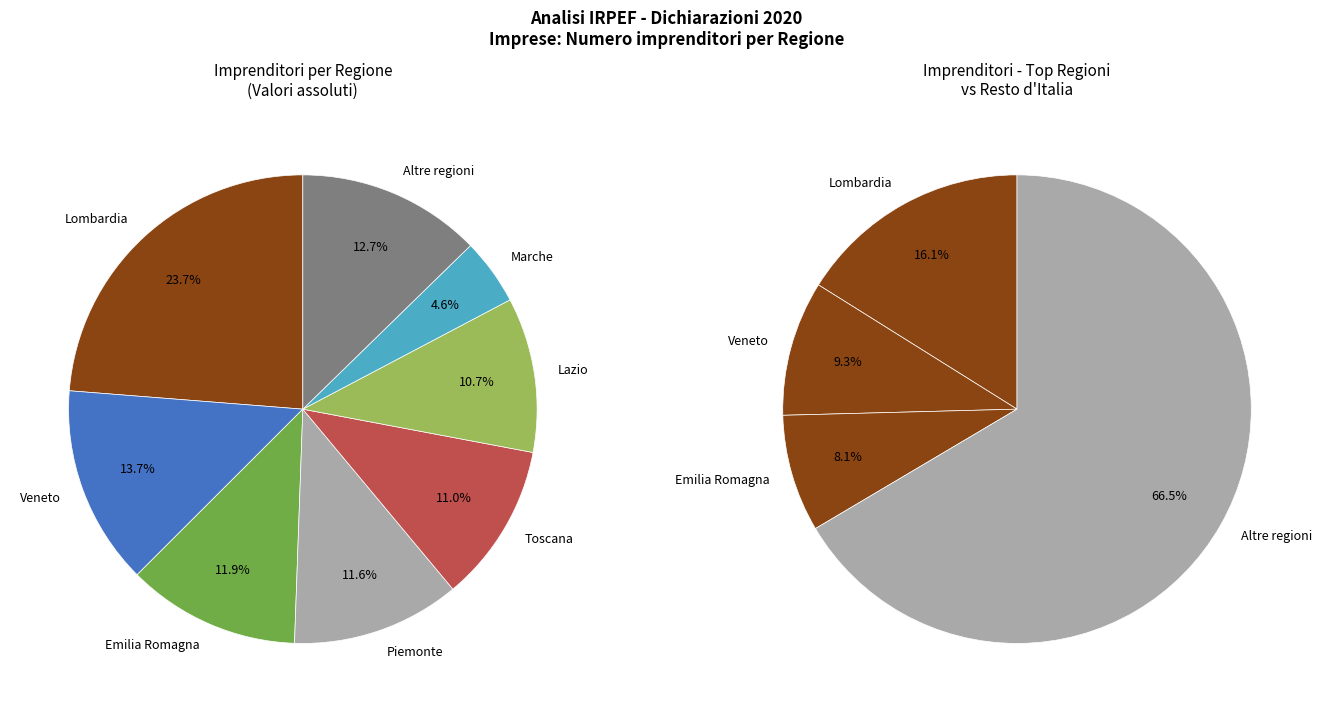

Is there a majority slice in this chart?

No